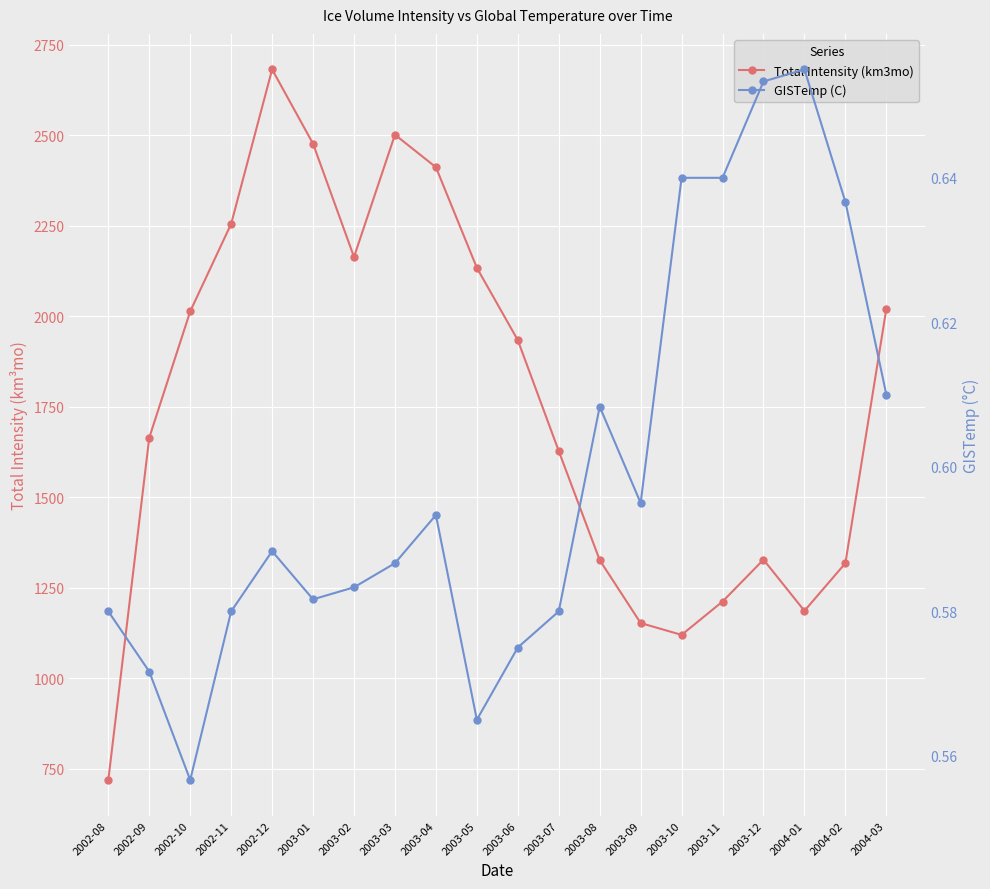

What is the maximum value for Total Intensity (km3mo)?

2682.3